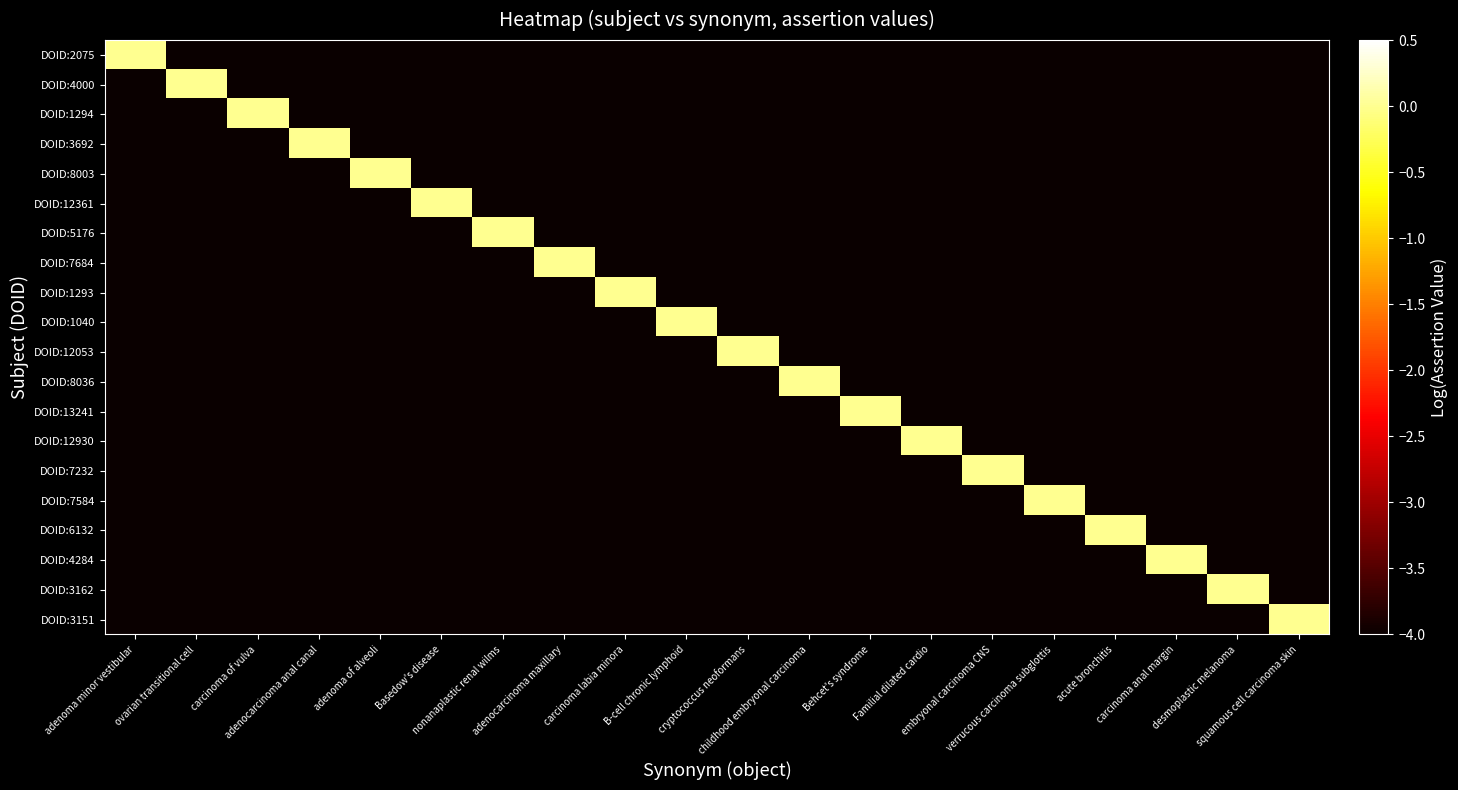

What is the difference between the highest and lowest values at cryptococcus neoformans?

4.0